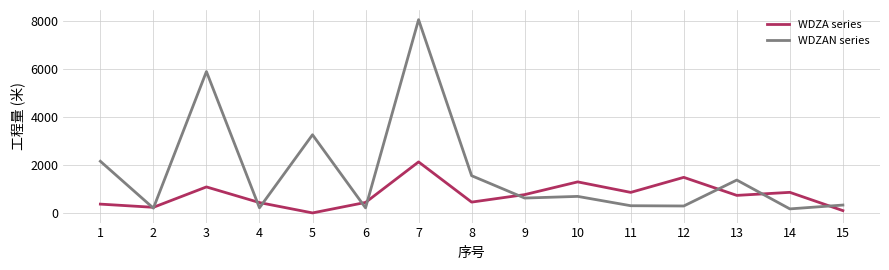

Is the value of WDZAN series at 11 greater than the value of WDZA series at 4?

No